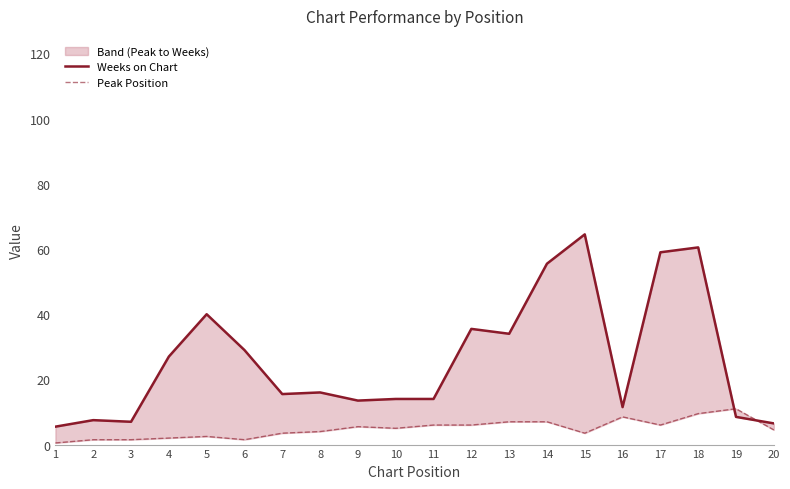

List the labels in order of Weeks on Chart value, largest first.

15, 18, 17, 14, 5, 12, 13, 6, 4, 8, 7, 10, 11, 9, 16, 19, 2, 3, 20, 1